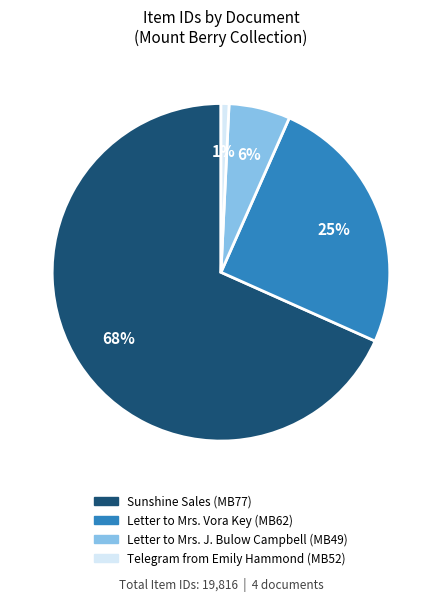

To the nearest percent, what portion does Letter to Mrs. Vora Key (MB62) represent?

25%